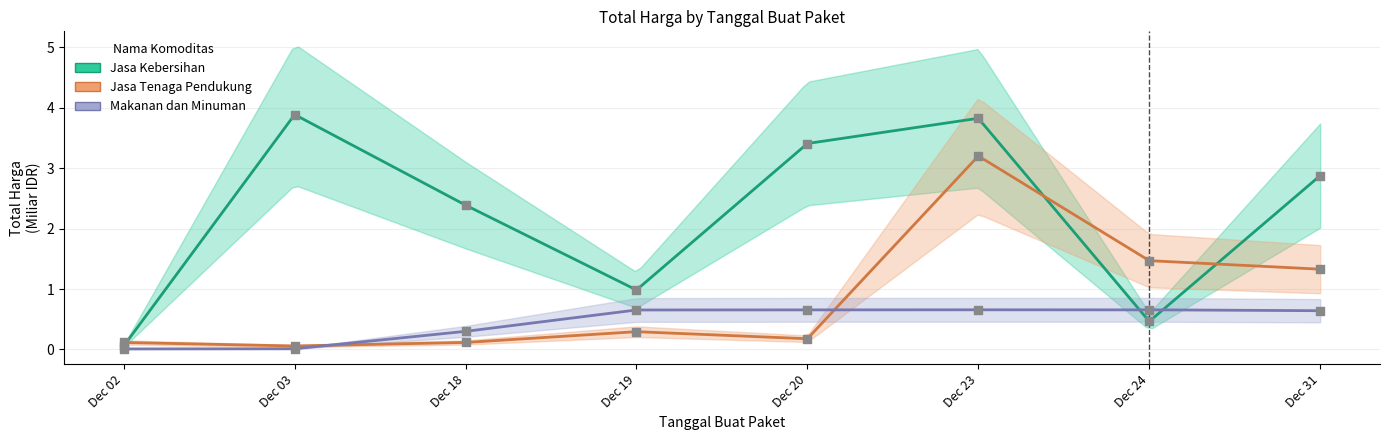

At how many categories does at least one series exceed 0?

8